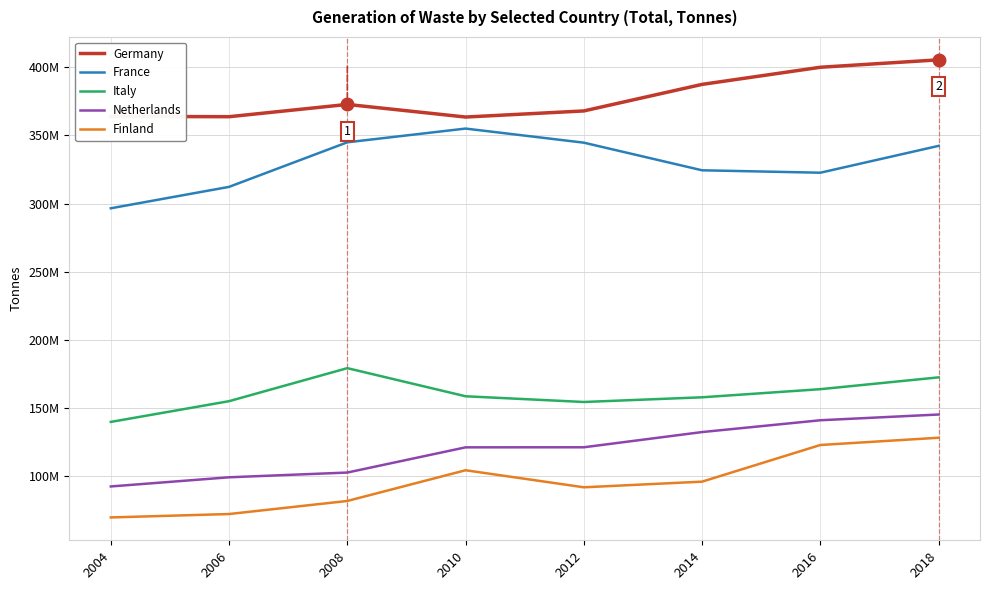

What are all the series names shown in the legend?

Germany, France, Italy, Netherlands, Finland